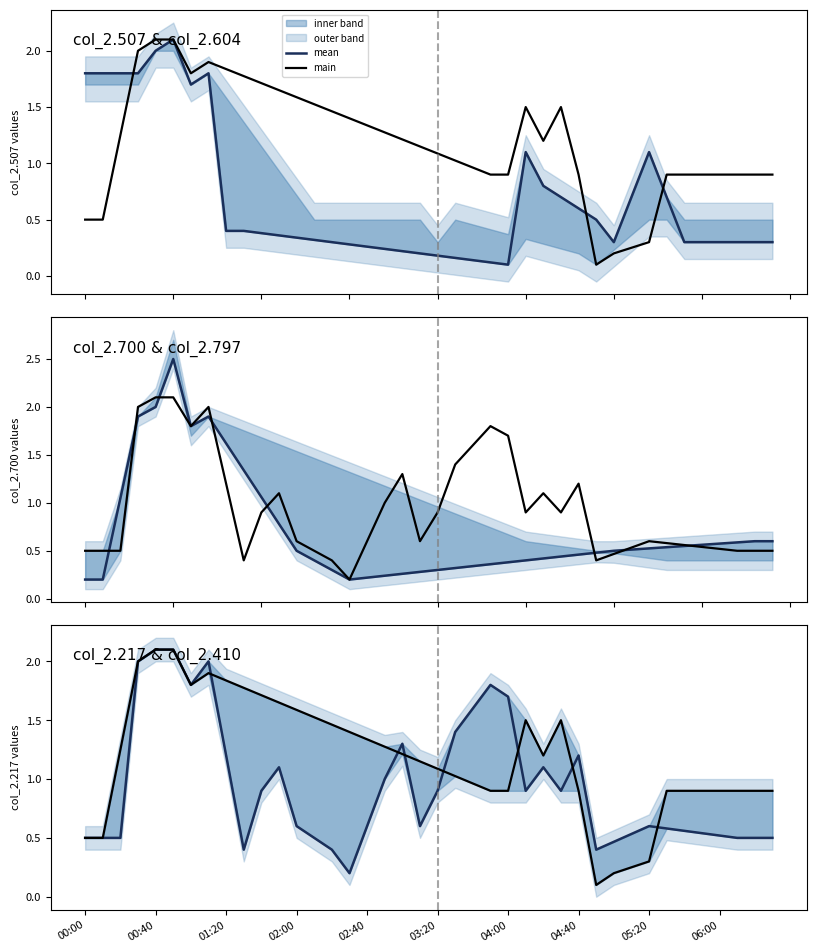

Which category has the lowest value across all series?

29